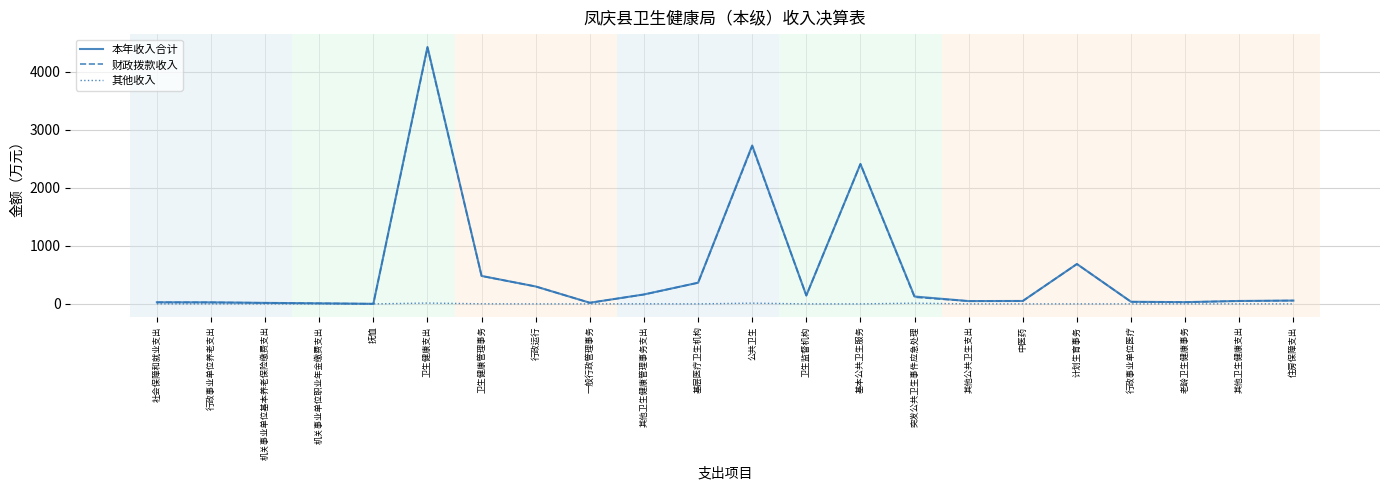

The value of 本年收入合计 at 卫生健康支出 is 4422.7. True or false?

True